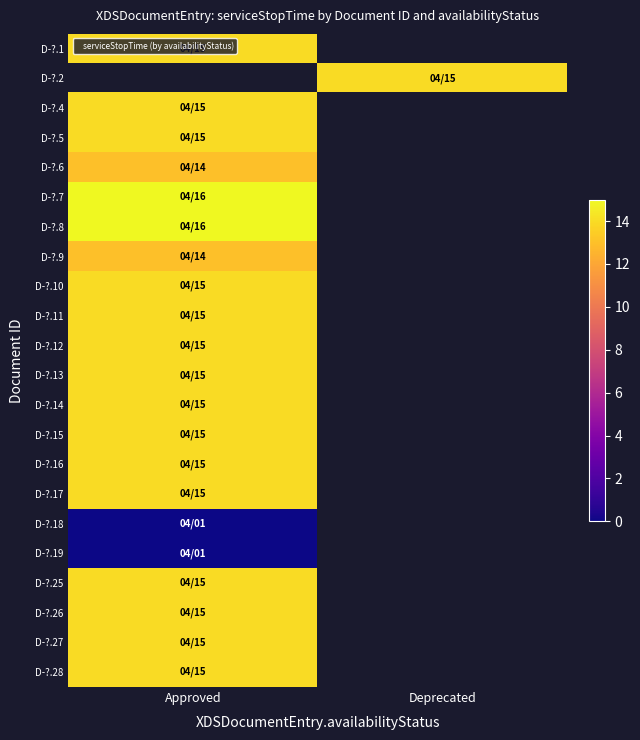

Which has a higher value, Deprecated or Approved?

Approved